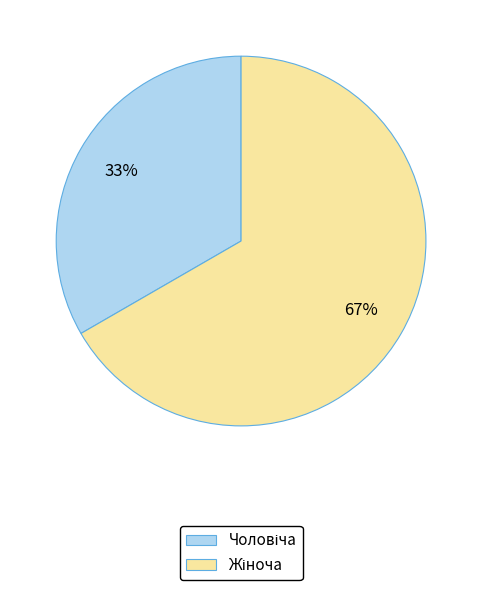

To the nearest percent, what is the average slice percentage?

50%